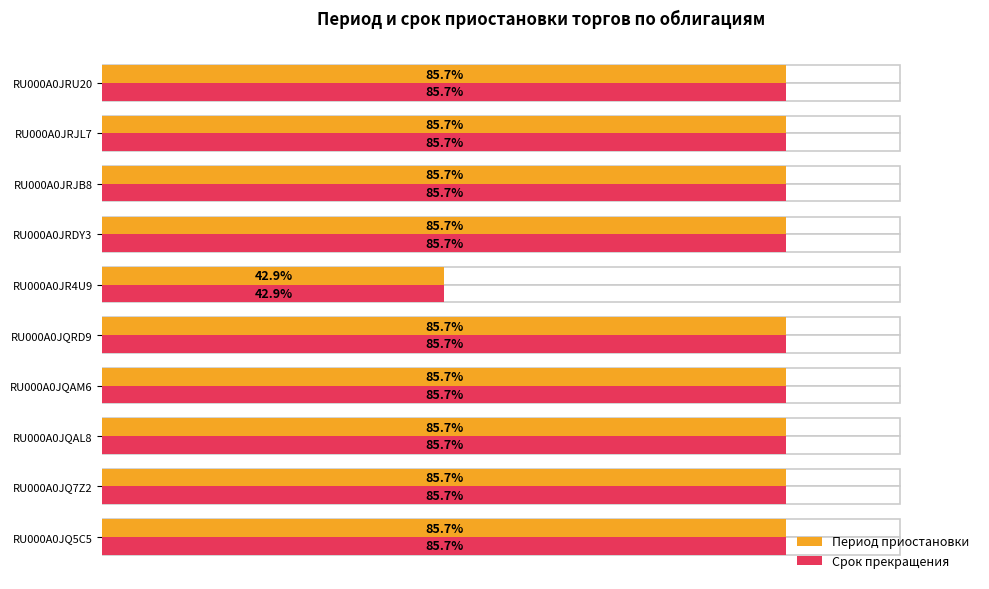

Reading right to left, extract all data points from this chart.

Период приостановки: 85.7	85.7	85.7	85.7	42.9	85.7	85.7	85.7	85.7	85.7
Срок прекращения: 85.7	85.7	85.7	85.7	42.9	85.7	85.7	85.7	85.7	85.7